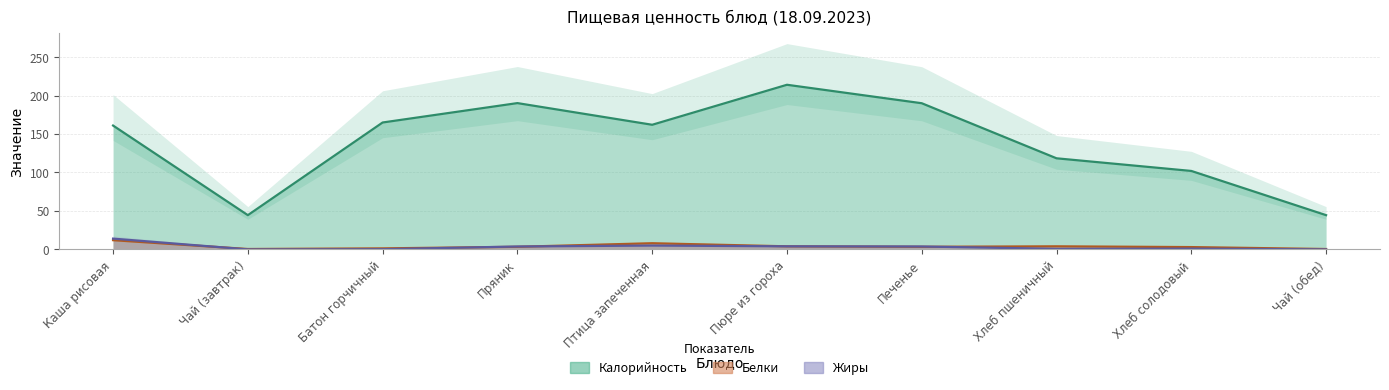

What is the difference between the second highest and minimum values in the Жиры series?

5.0